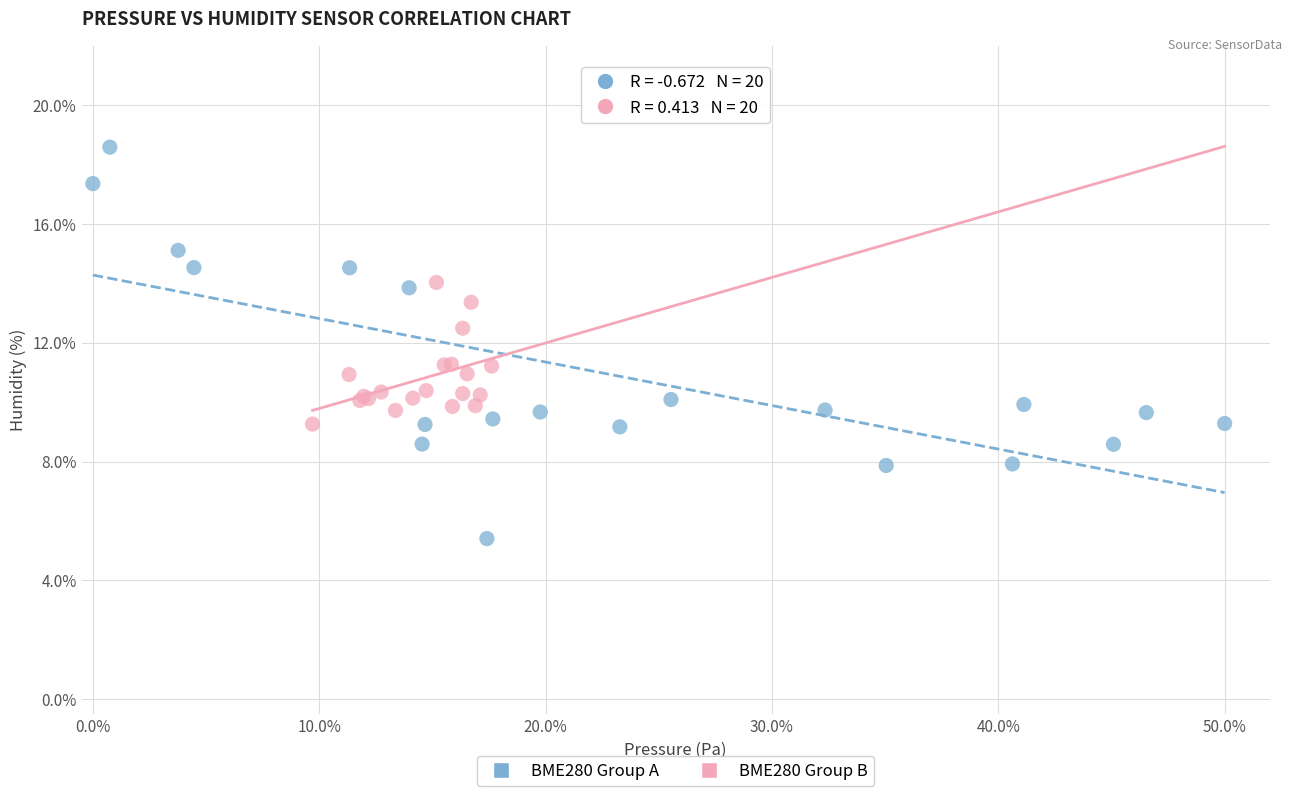

What are all the series names shown in the legend?

BME280 Group A, BME280 Group B